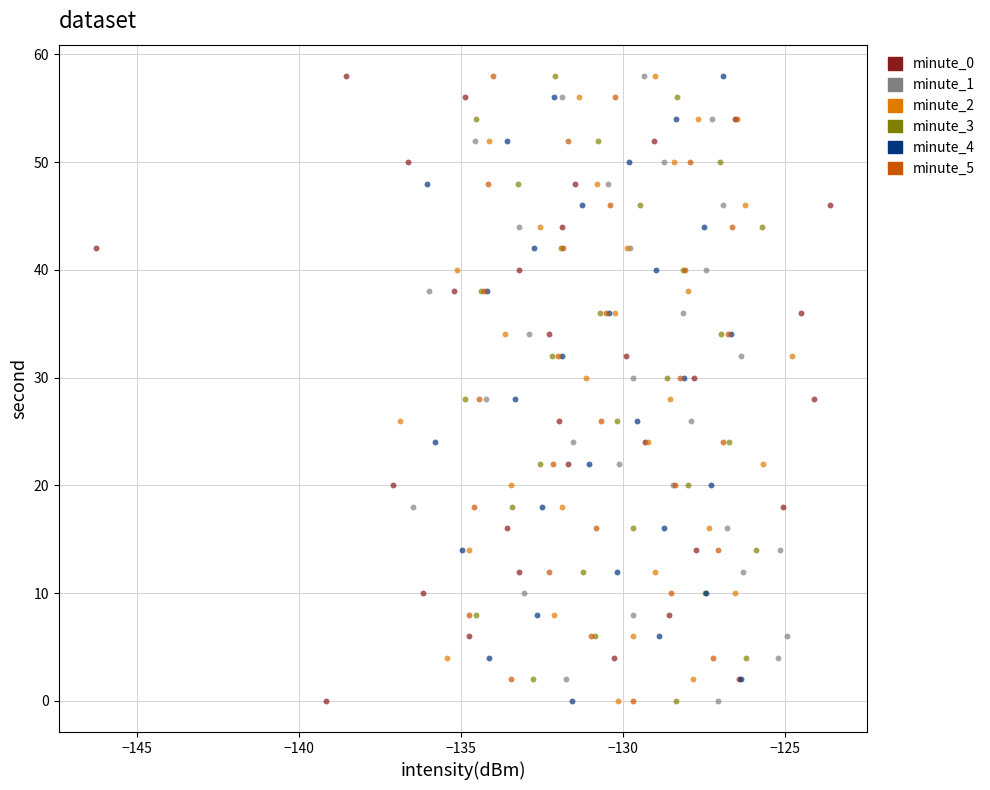

What are all the series names shown in the legend?

minute_0, minute_1, minute_2, minute_3, minute_4, minute_5